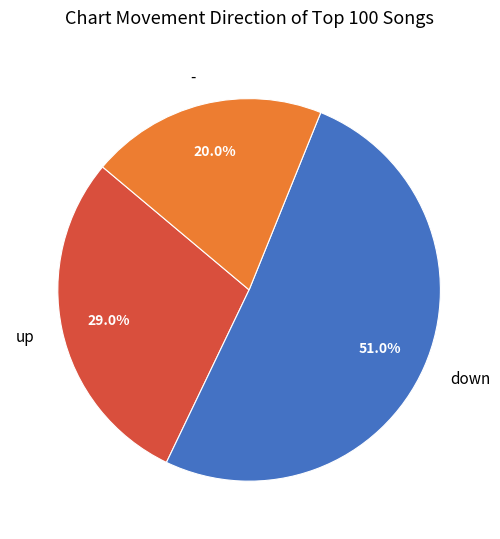

Rank the categories by value from lowest to highest.

-, up, down